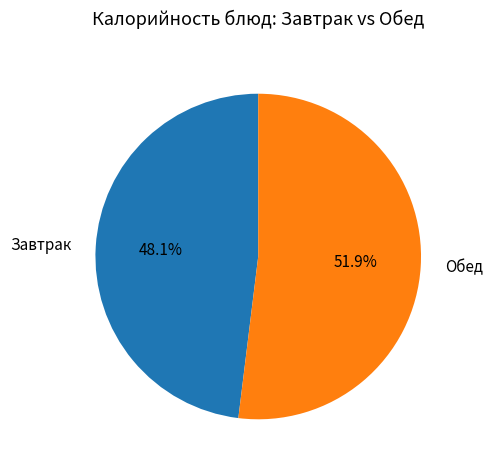

Between Завтрак and Обед, which is larger?

Обед